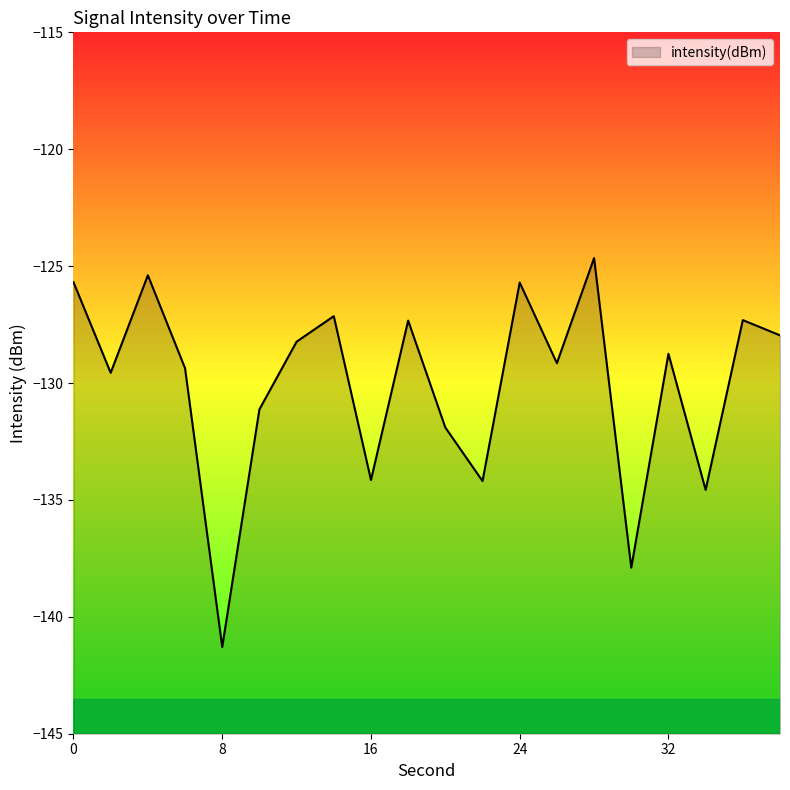

At which label is the value closest to -132?

20